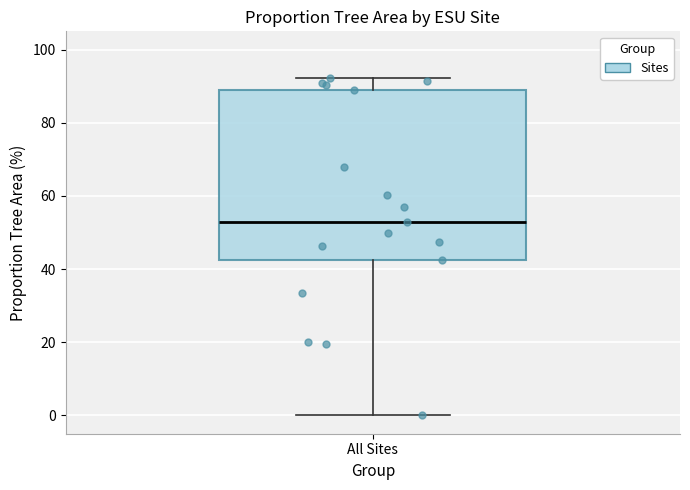

Transcribe this box plot: give where the median line is, the range the box spans, and where the two whiskers end, as read against the y-axis. The values are not printed on the chart, so give them approximately, as read against the axis.

median 52, box 42 to 88, whiskers 0 to 92